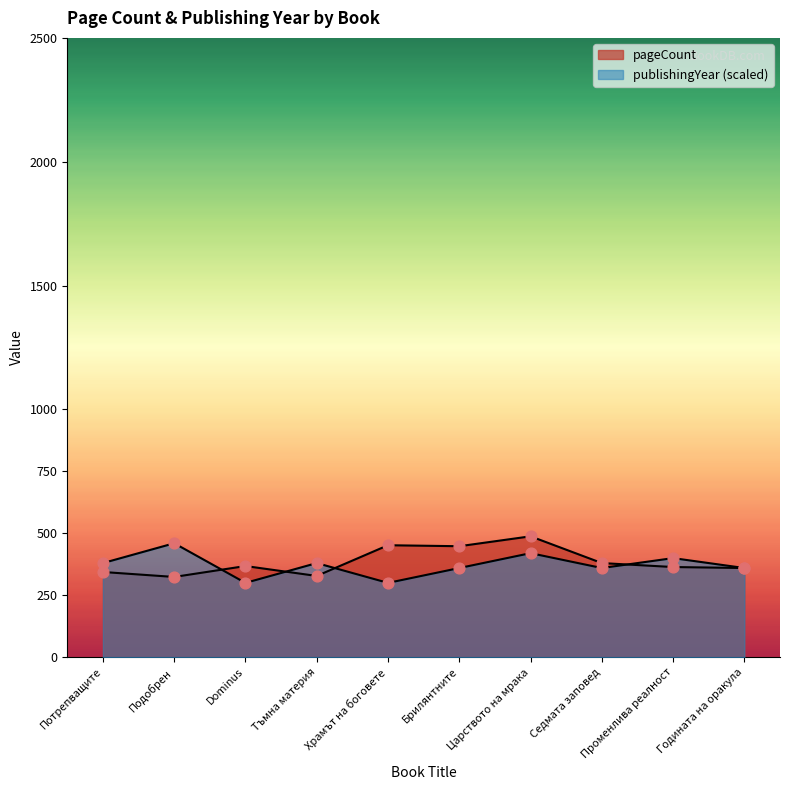

Is the value of publishingYear at Храмът на боговете greater than the value of pageCount at Тъмна материя?

No